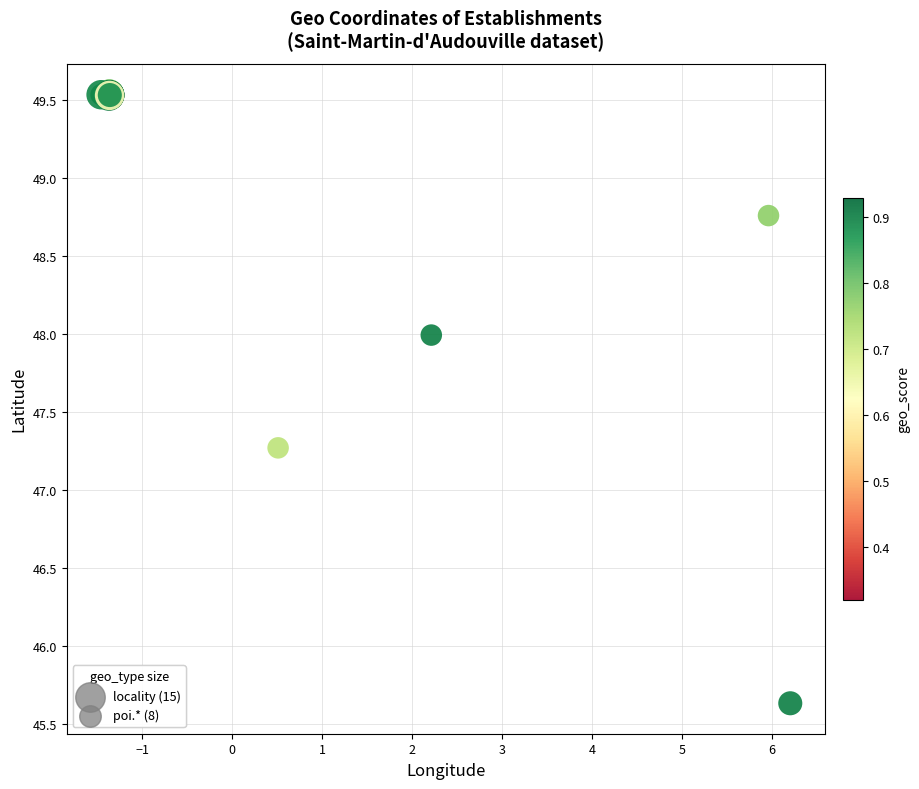

What Y value in the scatter plot is closest to 47?

47.3